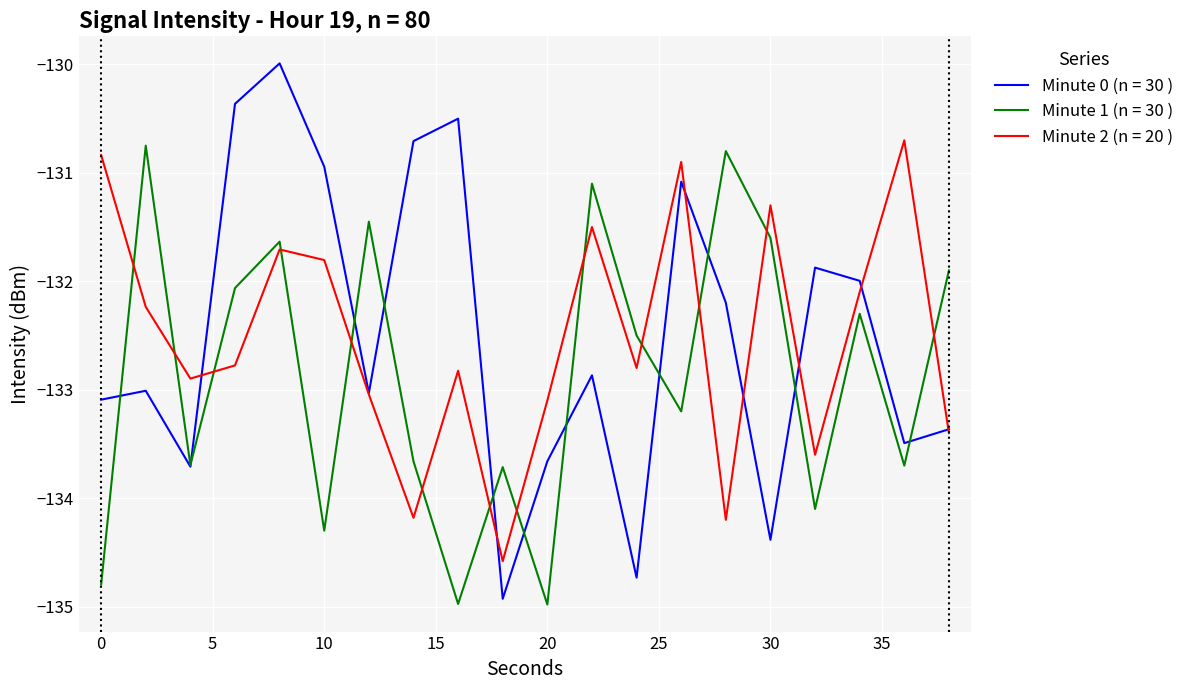

Is this an area chart (filled region under the line)?

No